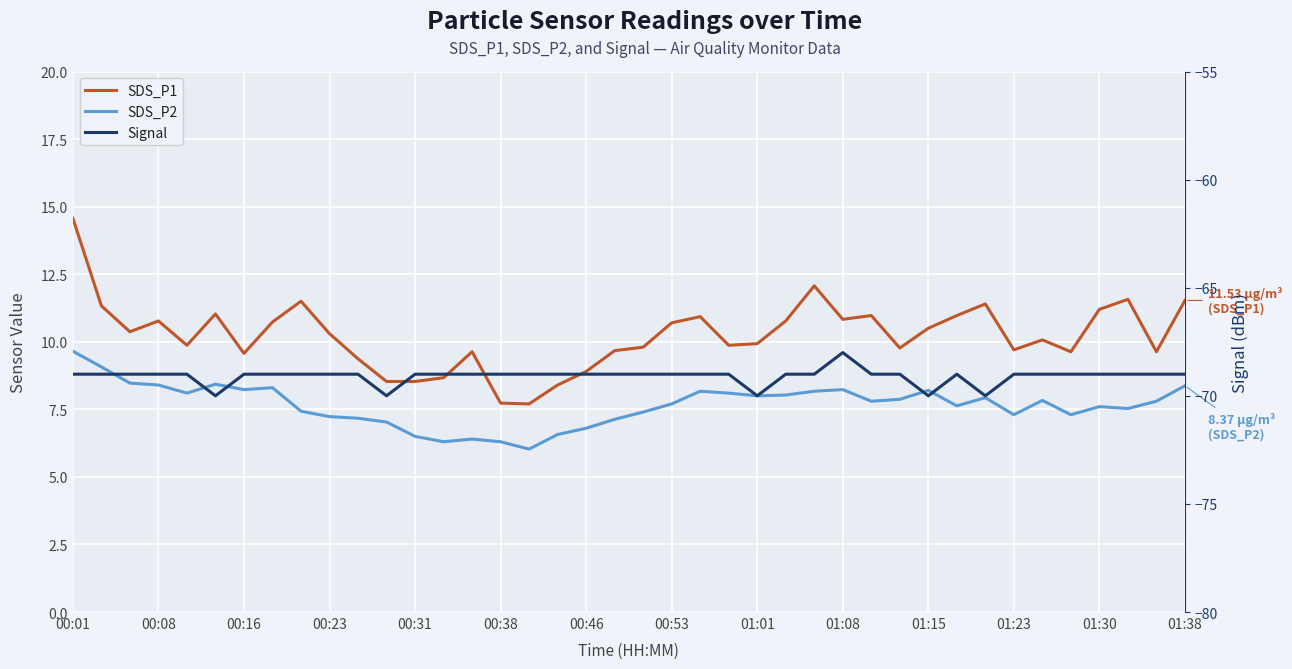

What position from the left is 28?

29